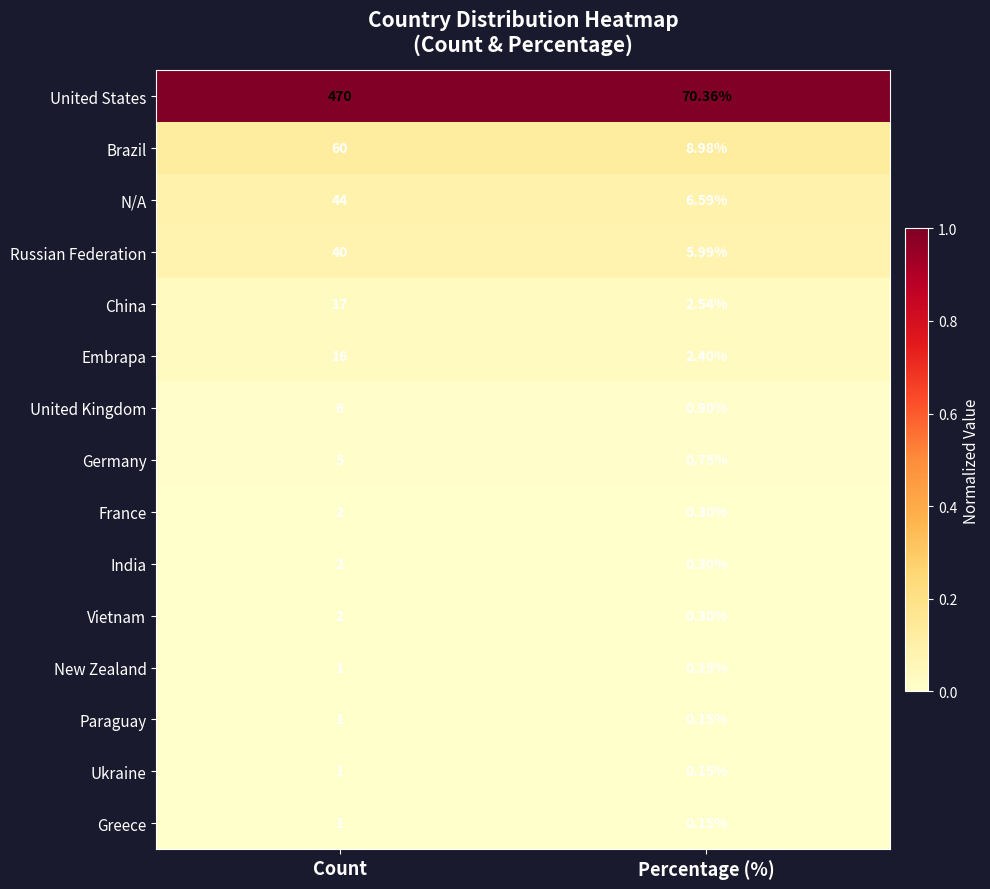

Which label corresponds to the smallest value in the chart?

Percentage (%)